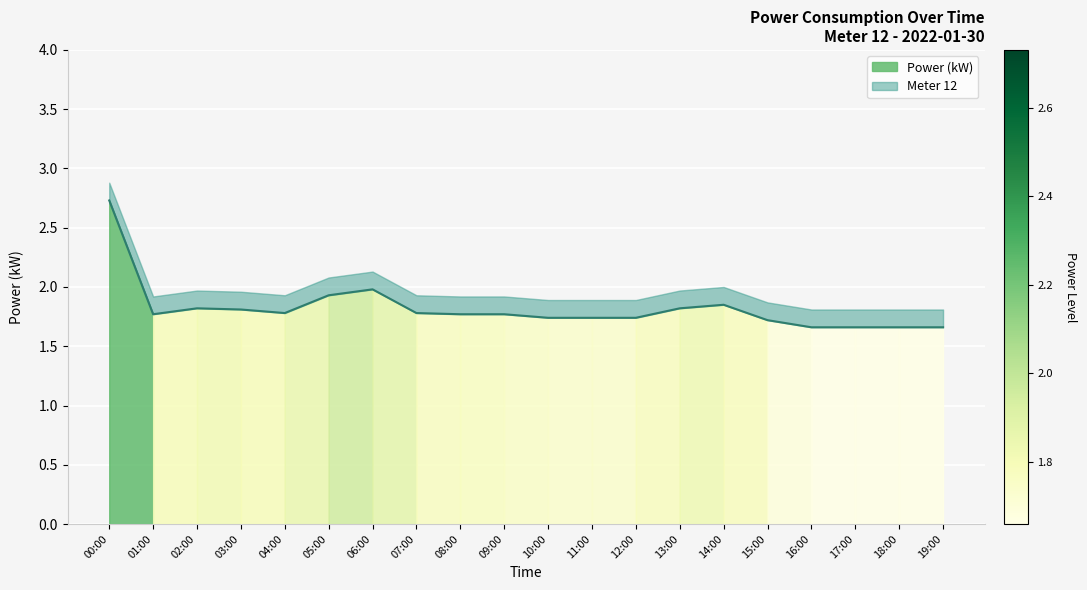

How many interior local peaks (higher than both neighbors) does the data have?

3